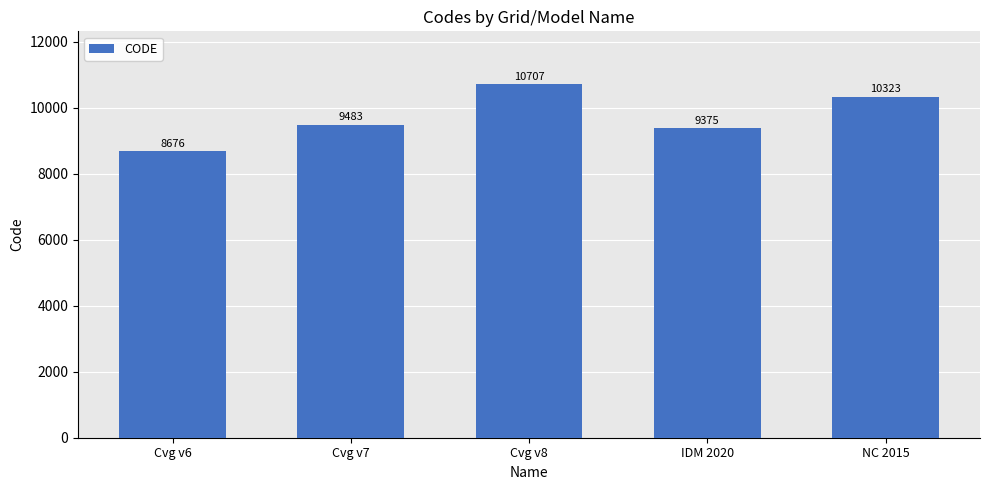

Reading left to right, list all the values displayed in this chart.

Cvg v6=8676	Cvg v7=9483	Cvg v8=10707	IDM 2020=9375	NC 2015=10323